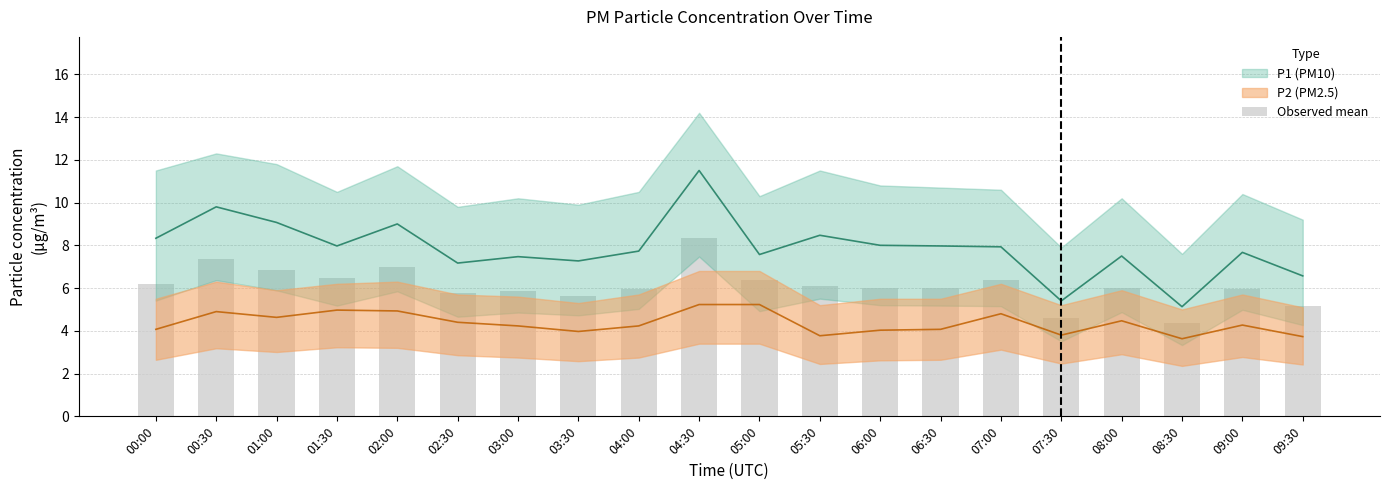

Where is the data nearest to the value 6?

06:00